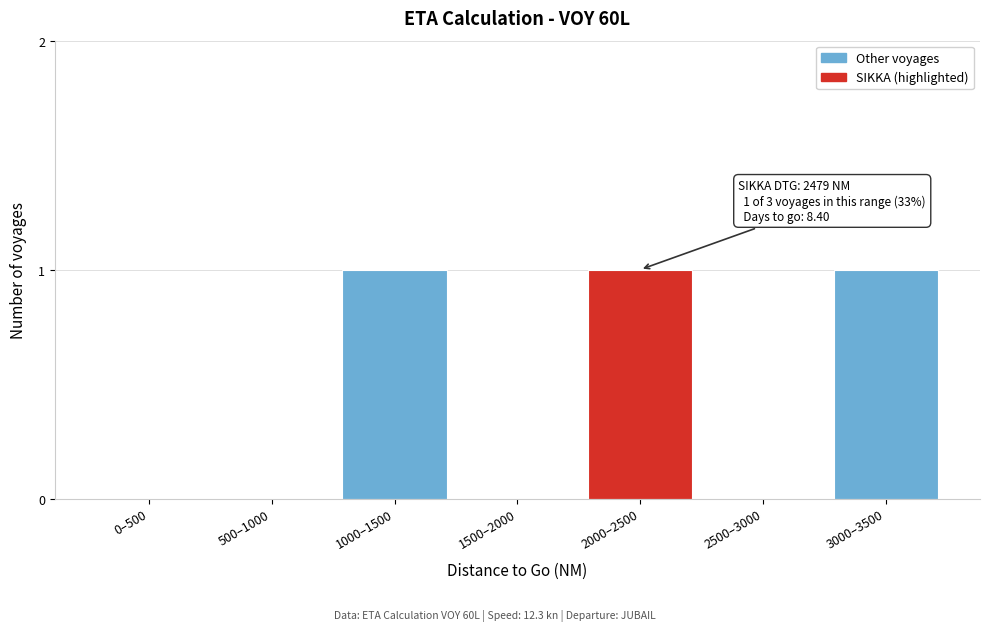

Reading left to right, what are all the values shown in this chart?

0–500=0	500–1000=0	1000–1500=1	1500–2000=0	2000–2500=1	2500–3000=0	3000–3500=1